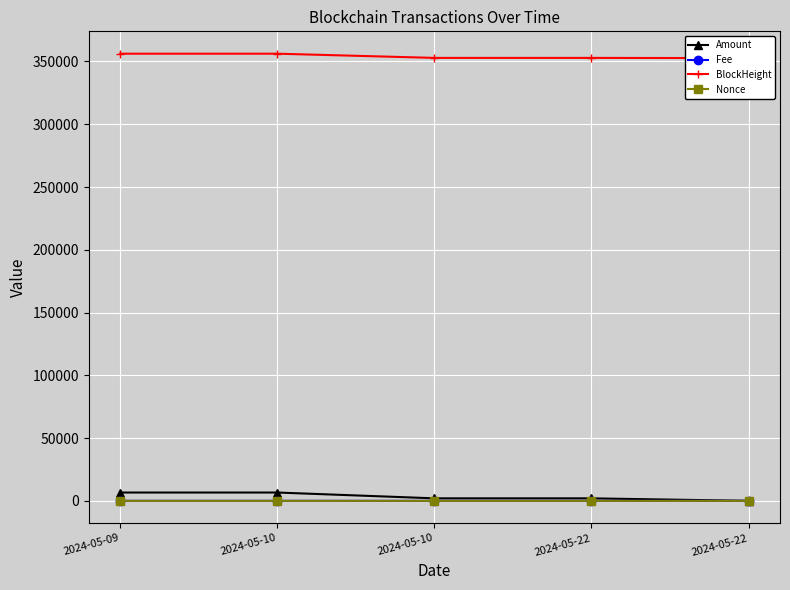

Where is the first local maximum for Amount?

2024-05-10